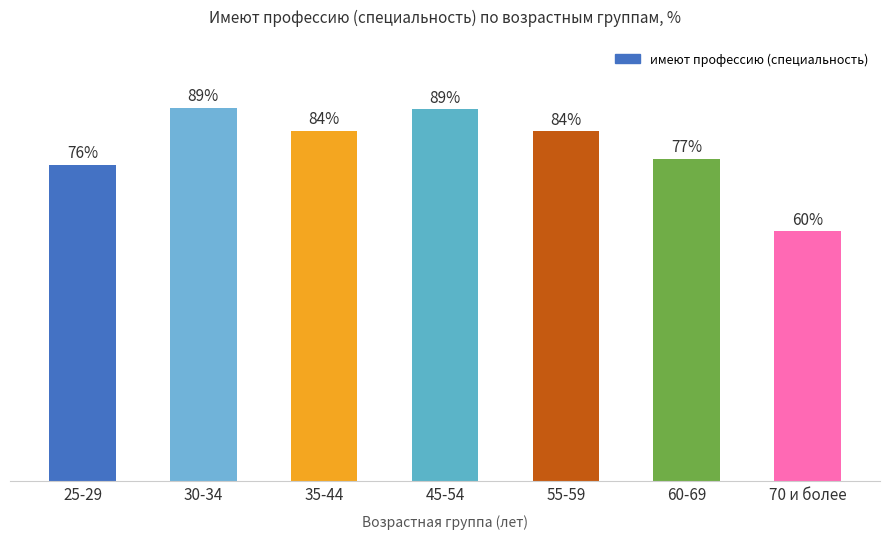

What is the label of the 1st bar from the right?

70 и более